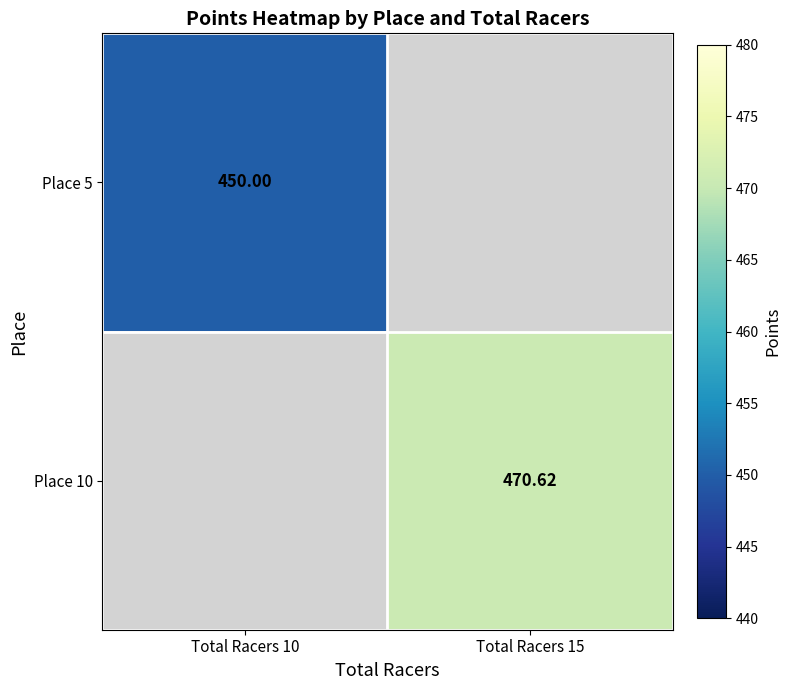

True or false: Place 10 has a value of 632.9 at Total Racers 15.

False